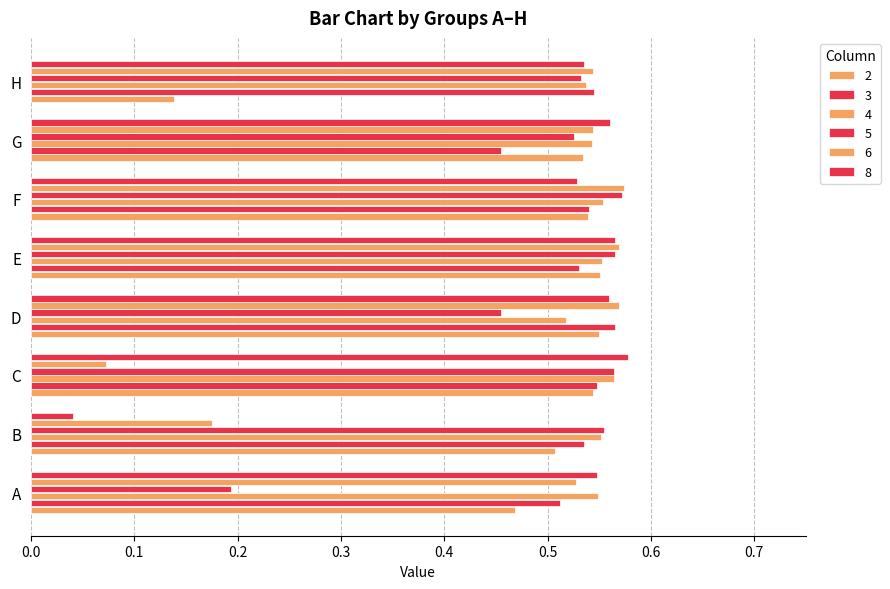

Count the number of data series in this chart.

6